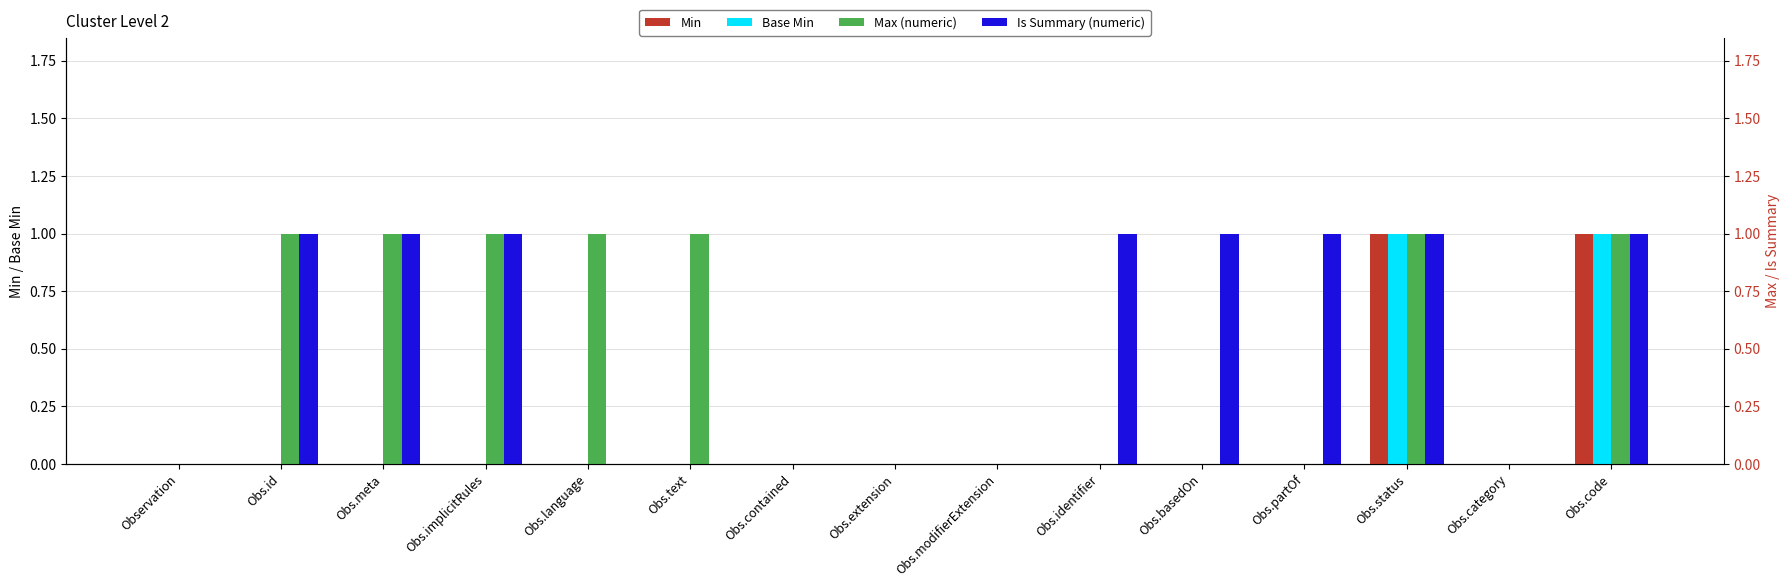

Is it true that Max (numeric) equals 0 at Obs.contained?

True